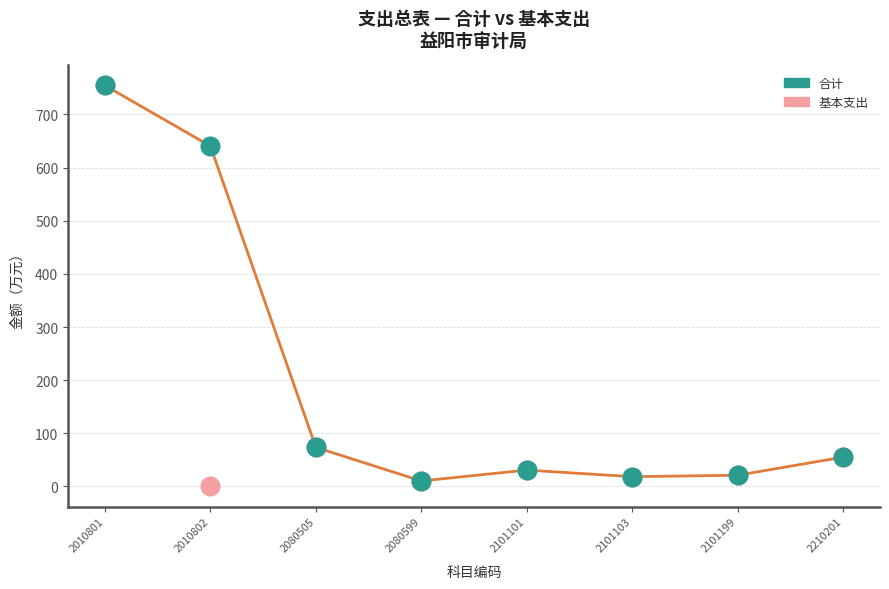

In the 基本支出 series, what Y value is closest to 377?

73.6